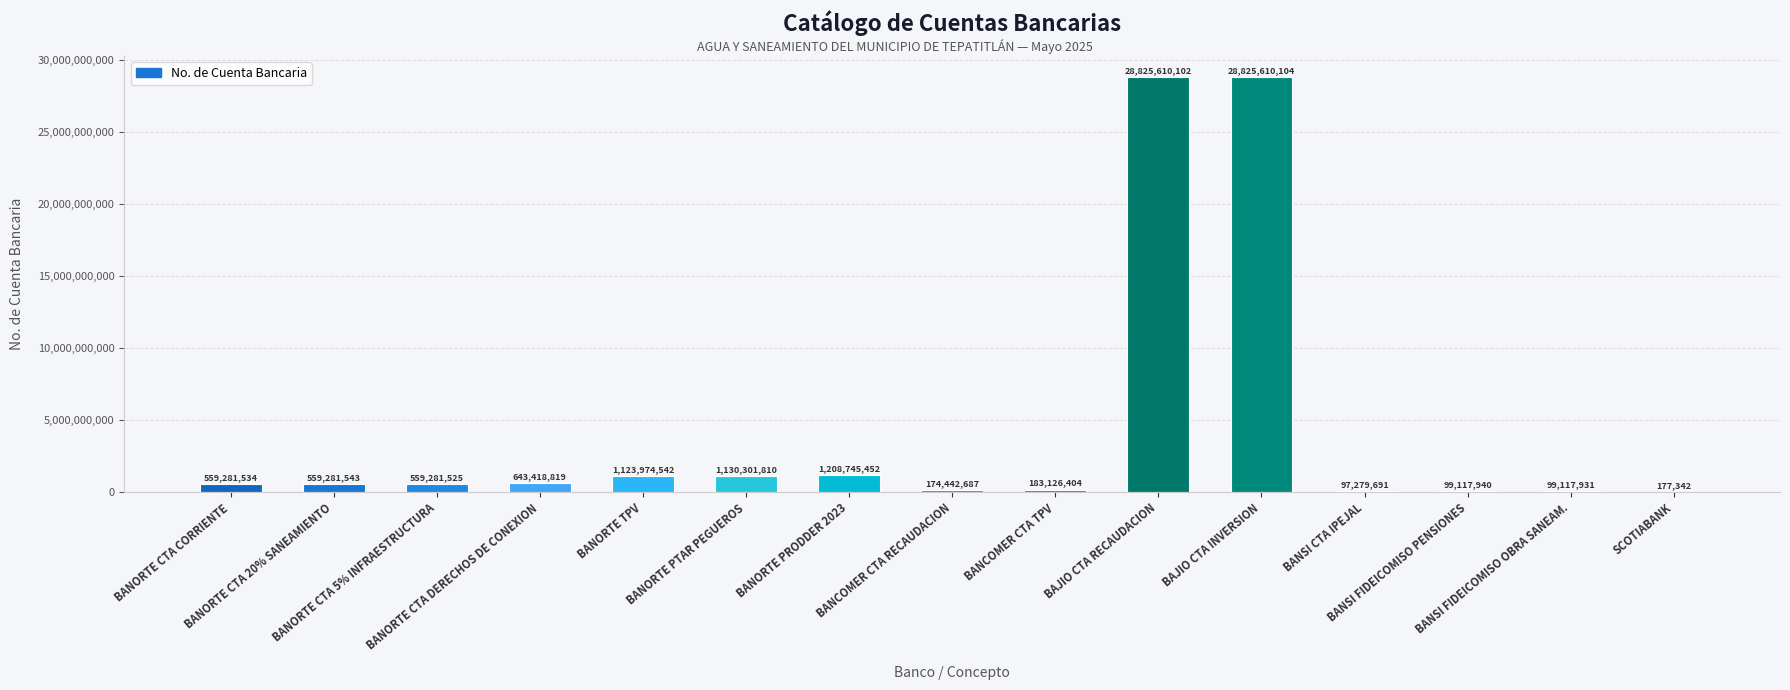

Are the bars horizontal?

No